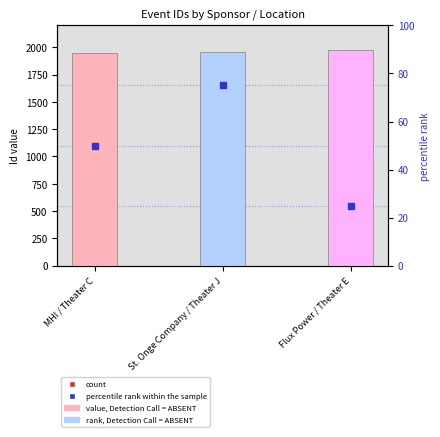

What is the total value across all series at MHI / Theater C?

1996